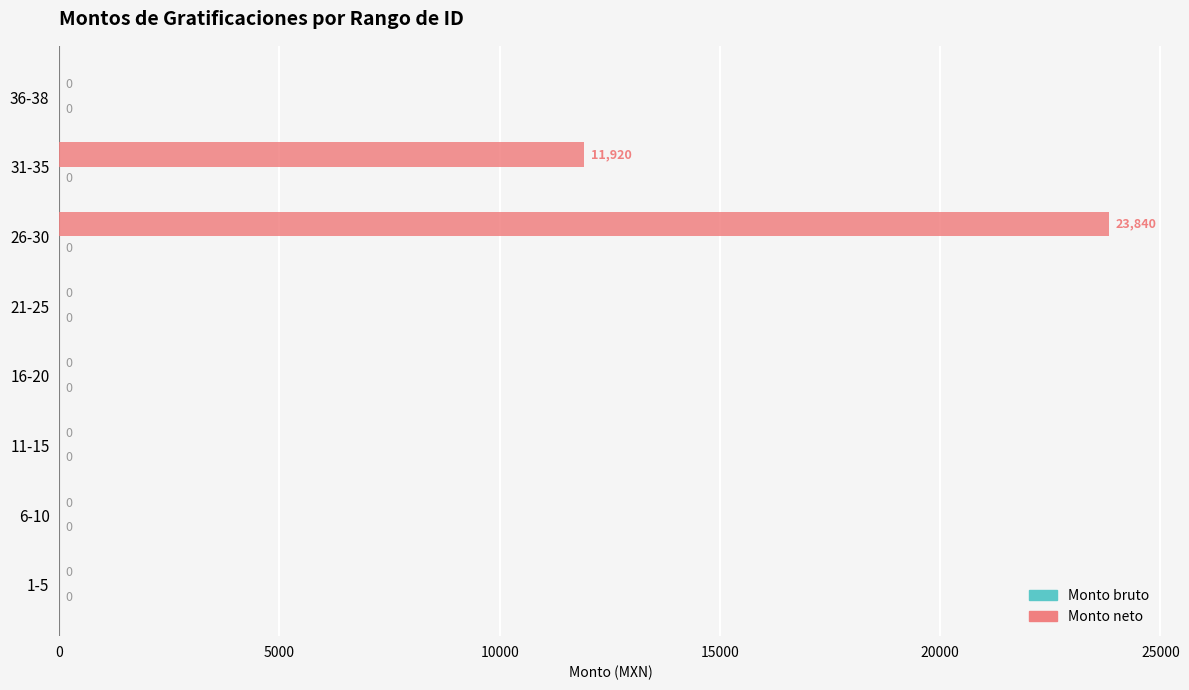

True or false: the data shows -16500 at 6-10.

False